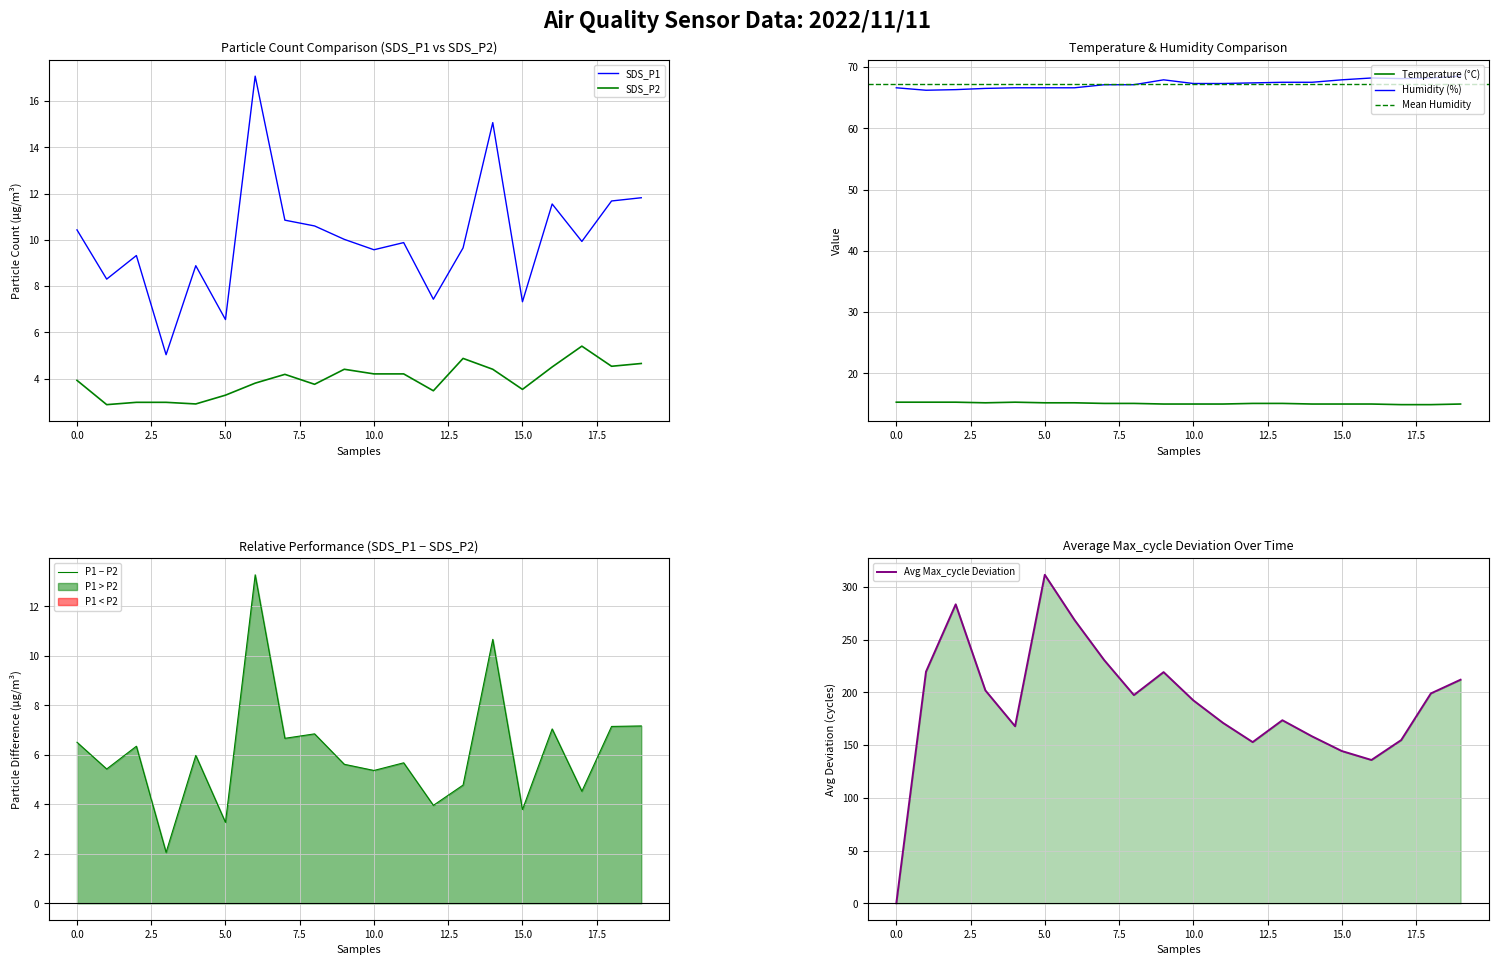

How many lines are shown in the chart?

4